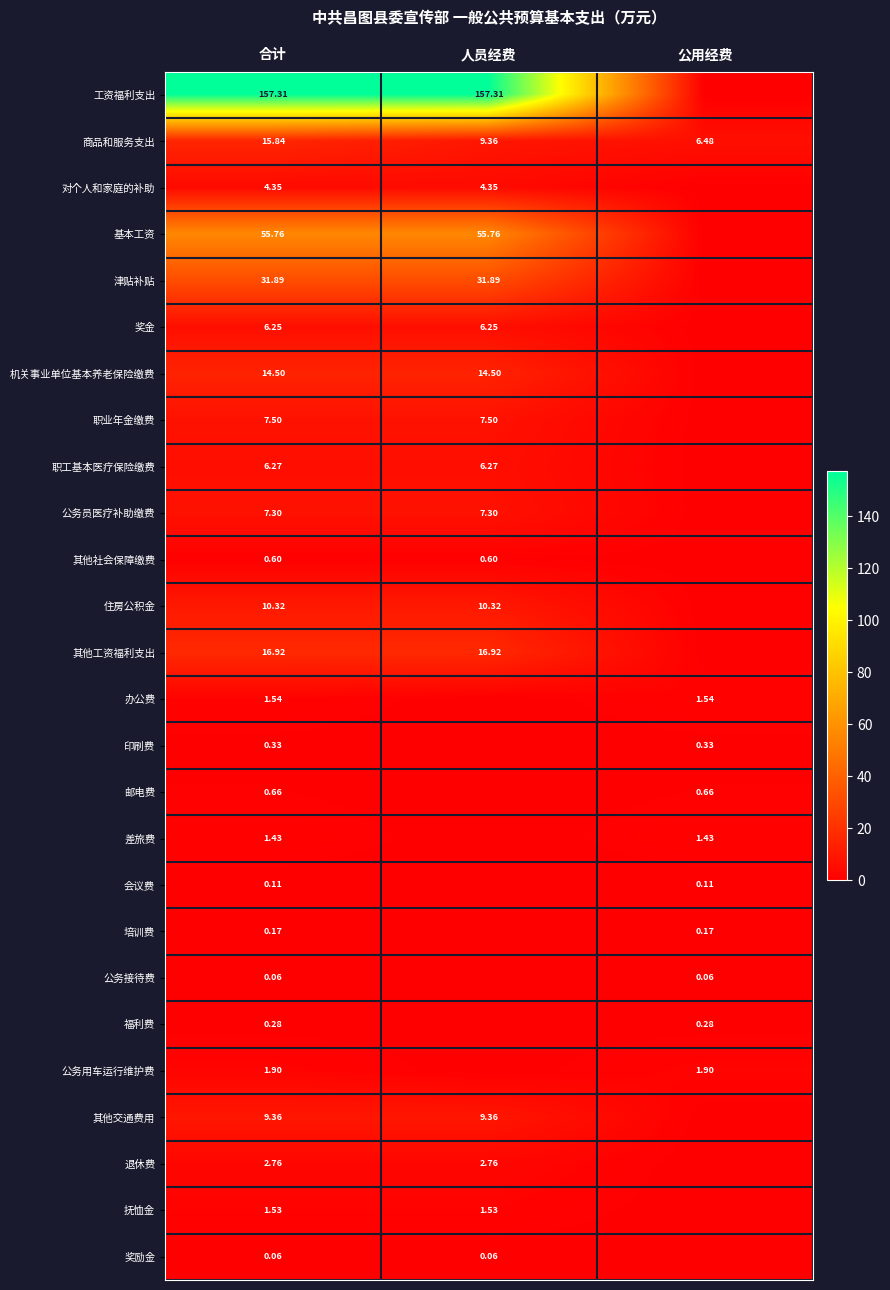

How many categories are shown in the chart?

3